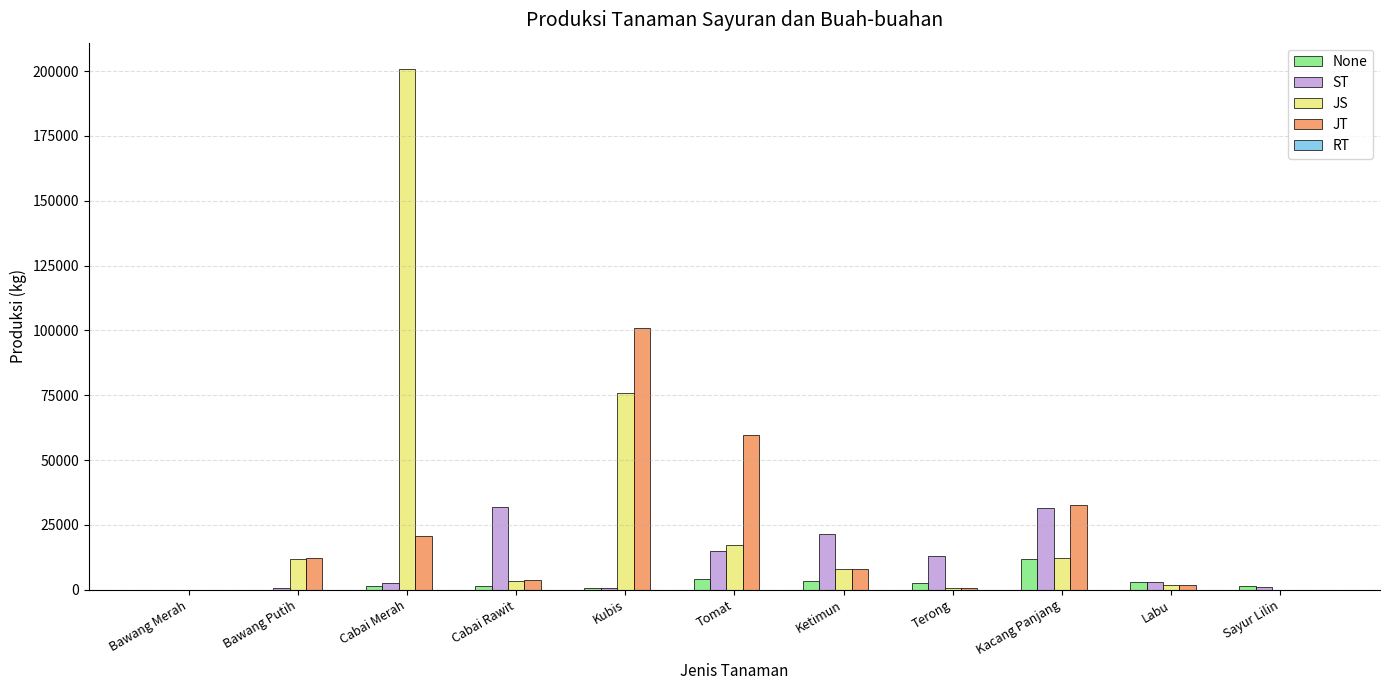

Which series changed the most between Cabai Merah and Terong?

JS